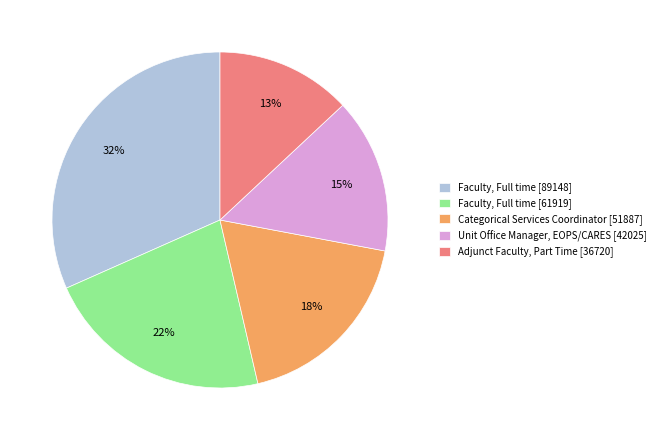

Do Adjunct Faculty, Part Time [36720] and Faculty, Full time [89148] together represent more than half of the pie?

No